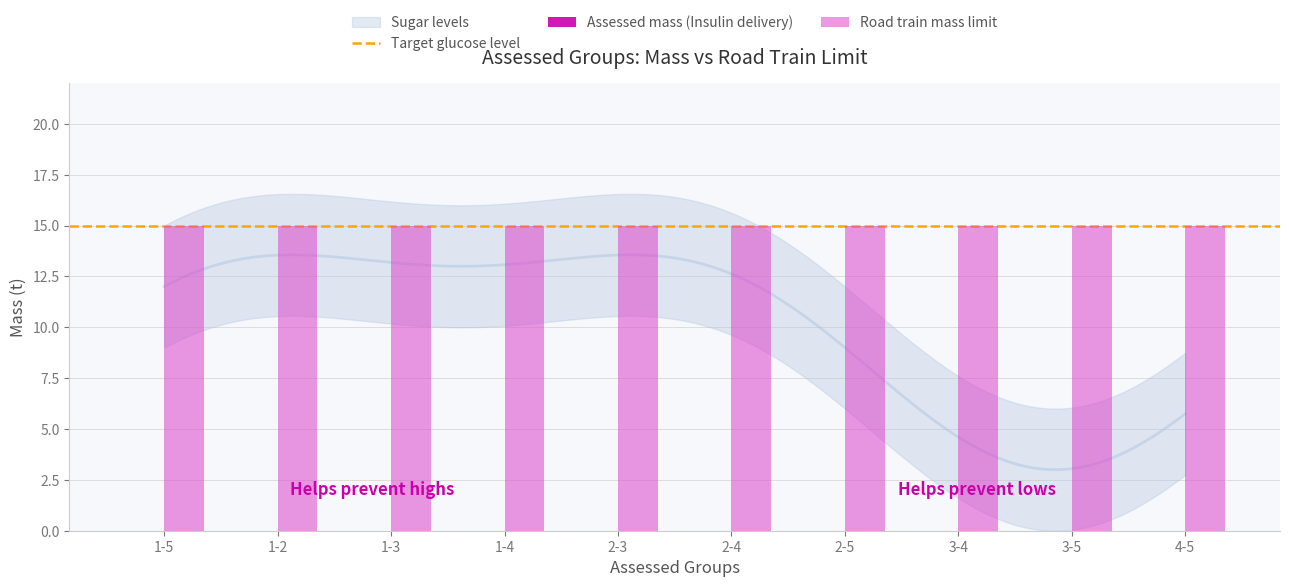

At which label does Road train mass limit reach its minimum?

1-5